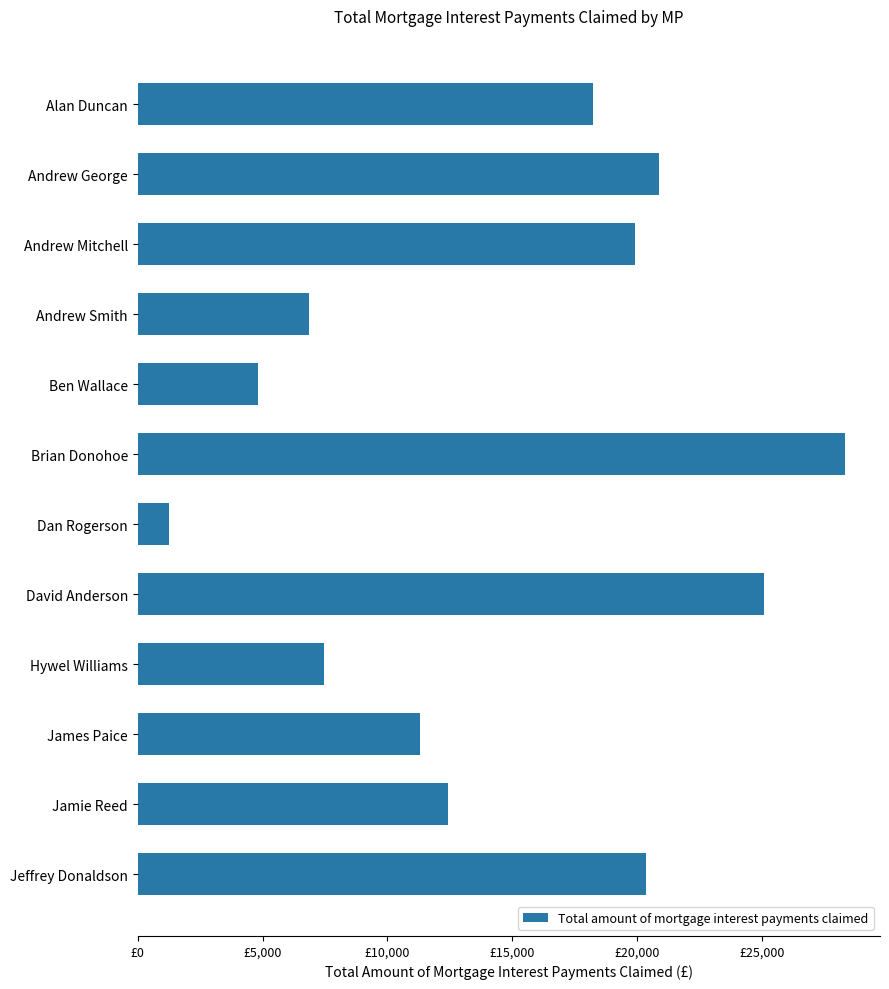

Does the chart contain any negative values?

No